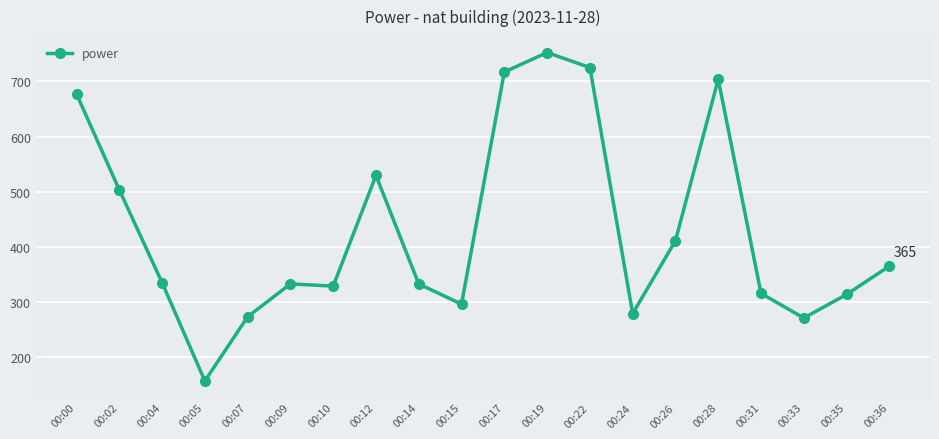

What is the minimum value shown in the chart?

156.5